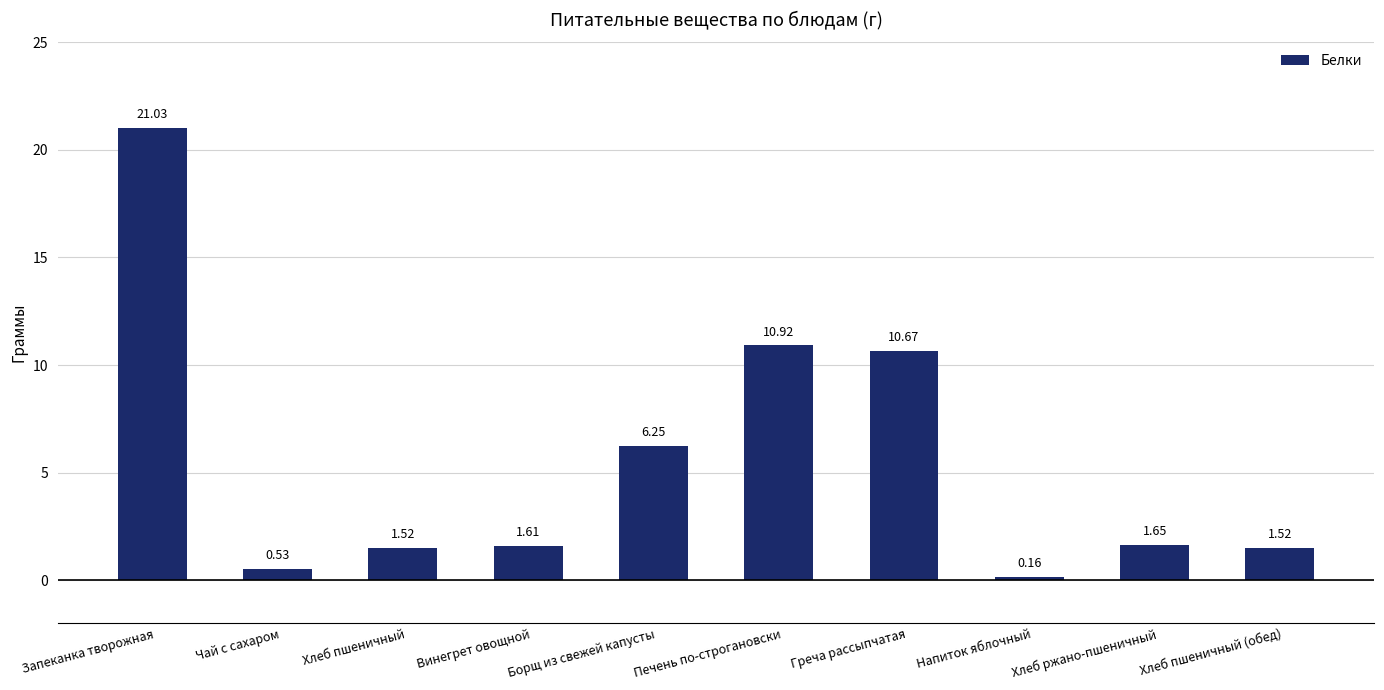

Count the number of values greater than 1.

8